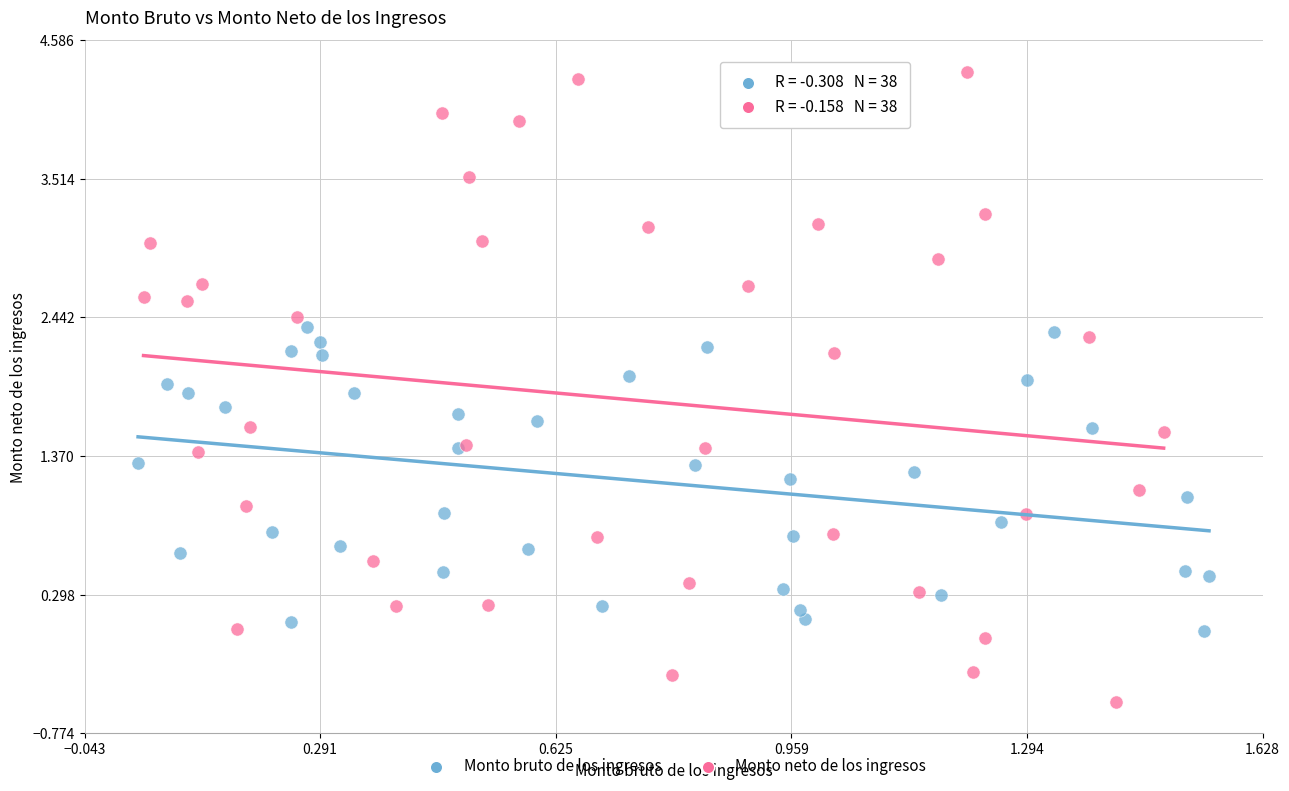

Which series has the largest Y range (max minus min)?

Monto neto de los ingresos